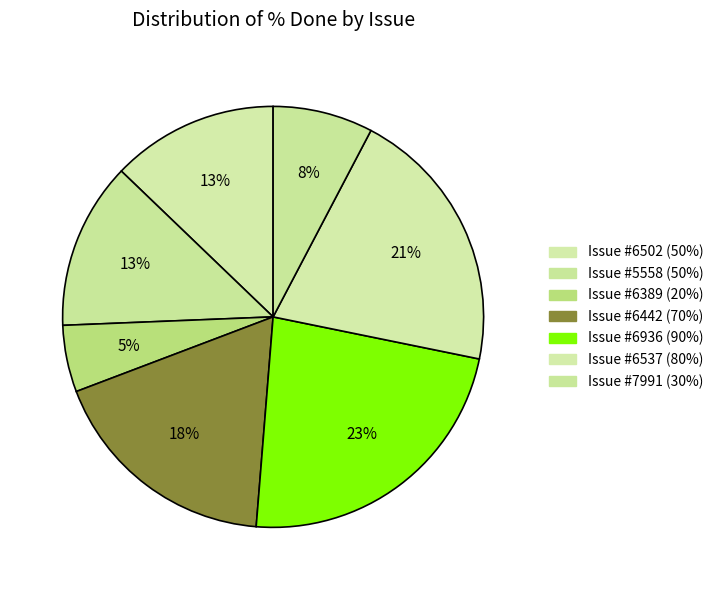

How many slices are in this pie chart?

7